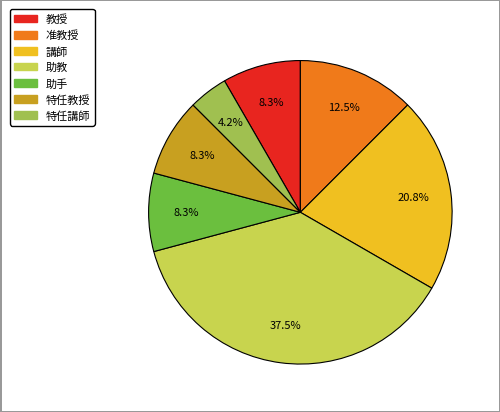

How many slices are in this pie chart?

7